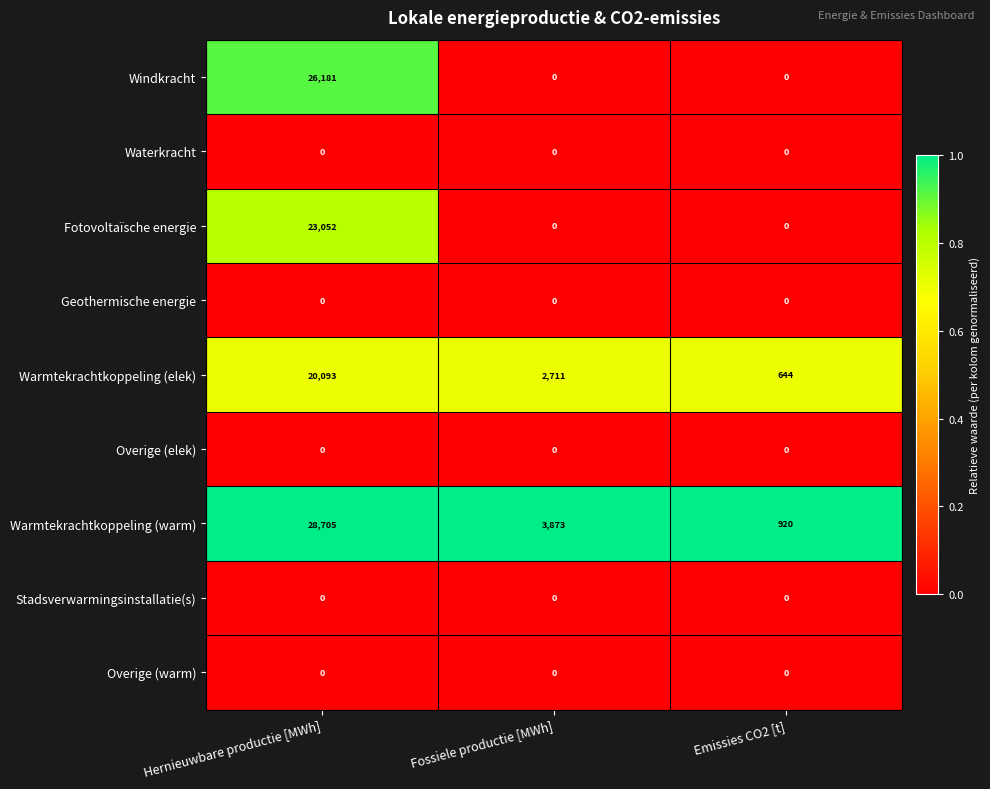

Between Hernieuwbare productie [MWh] and Fossiele productie [MWh], which series saw the biggest shift?

Windkracht